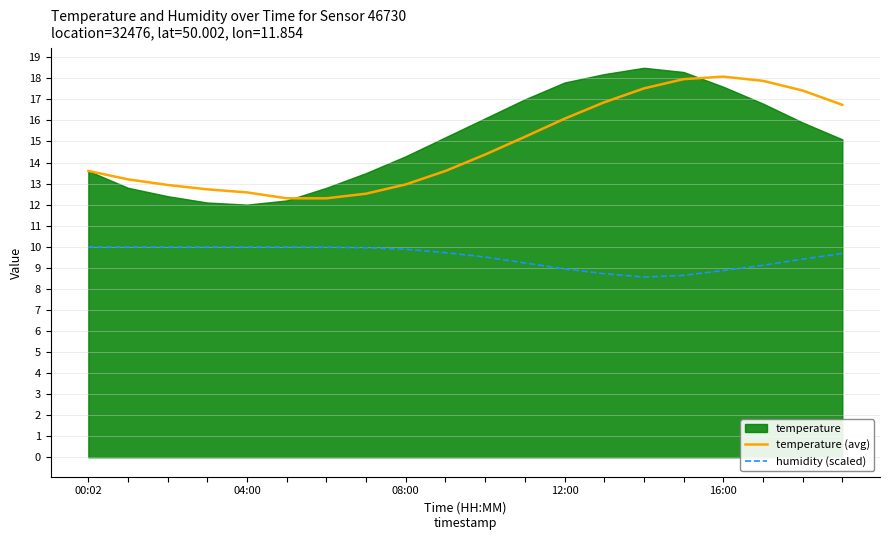

True or false: temperature (avg) and humidity (scaled) intersect in this chart.

False